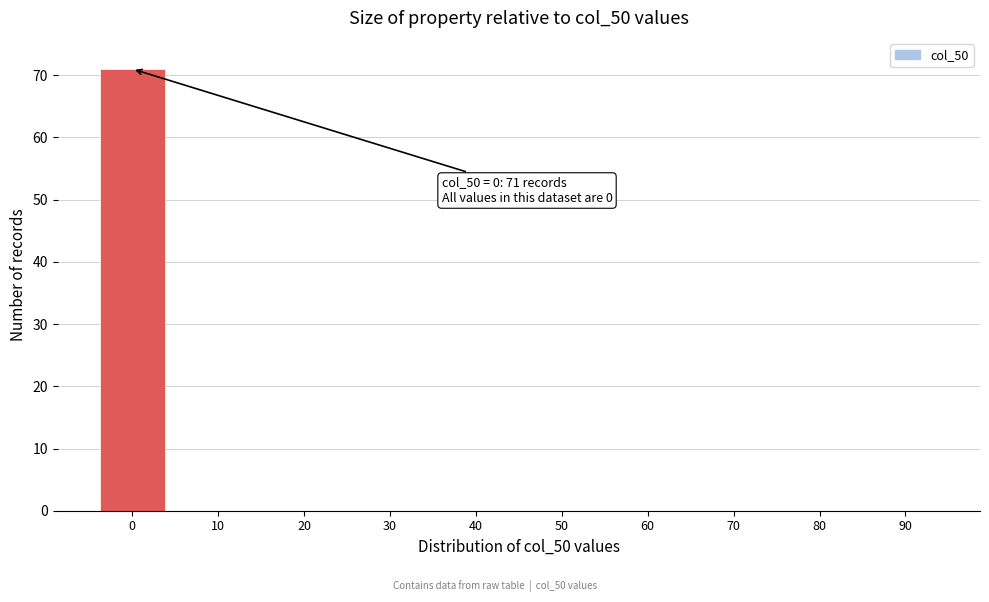

What is the sum of all values?

71